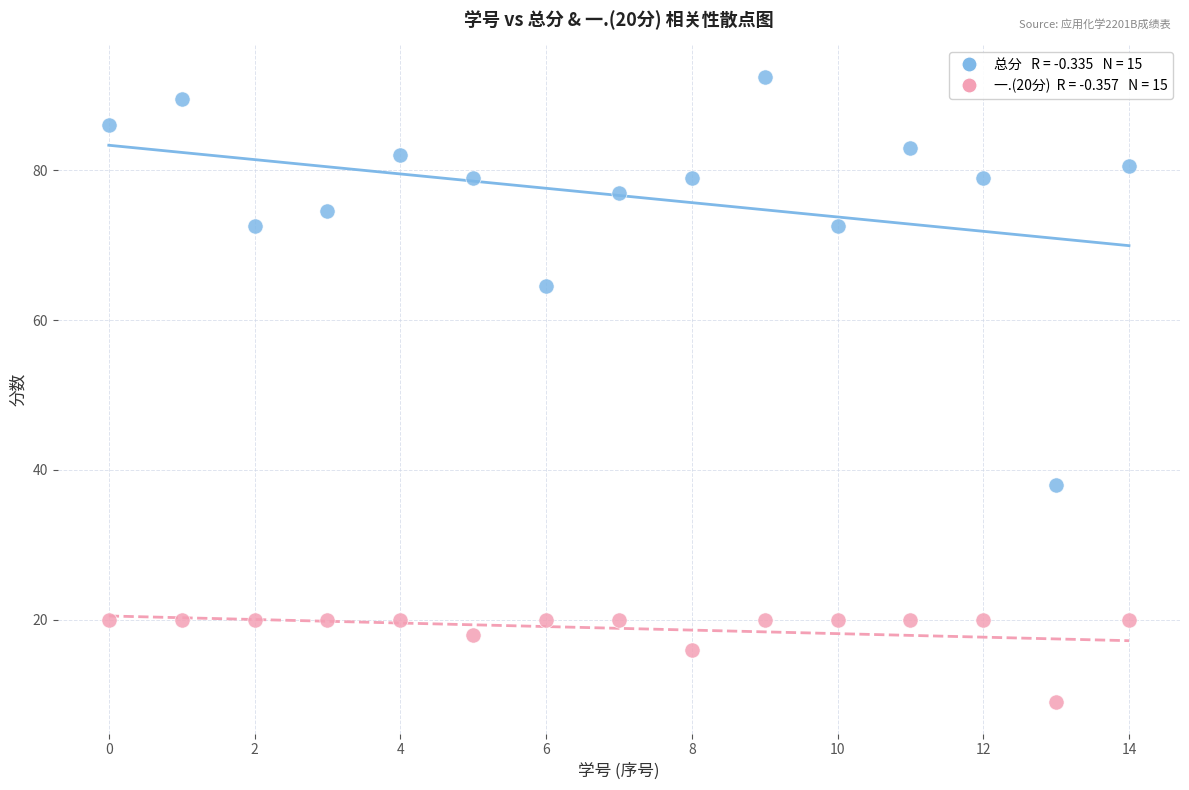

Across all data points, what is the range of Y values (max minus min)?

83.5